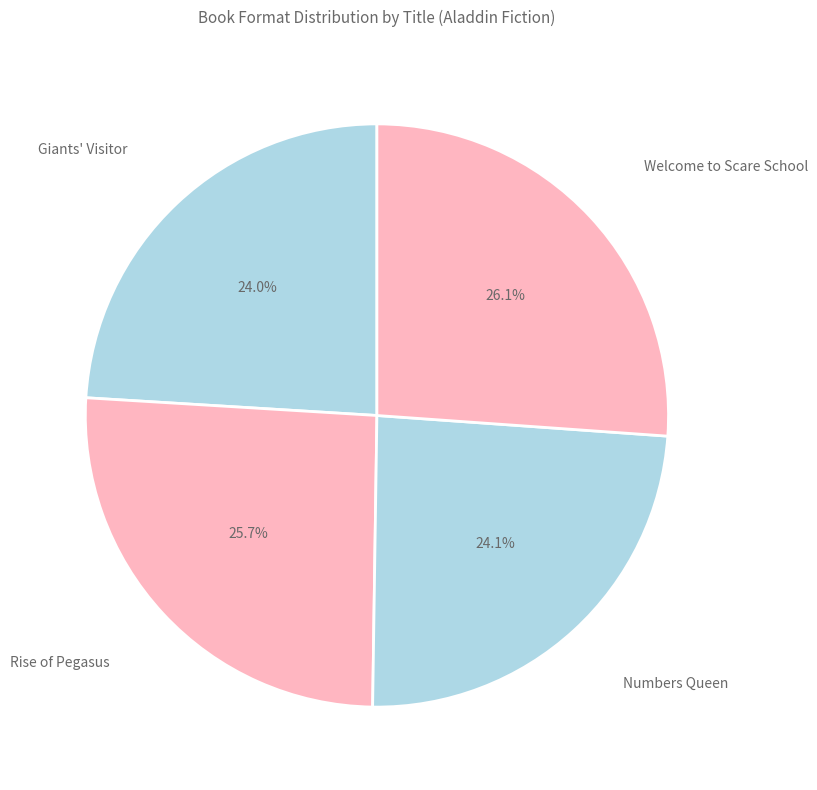

Does Giants' Visitor represent more than half of the total?

No